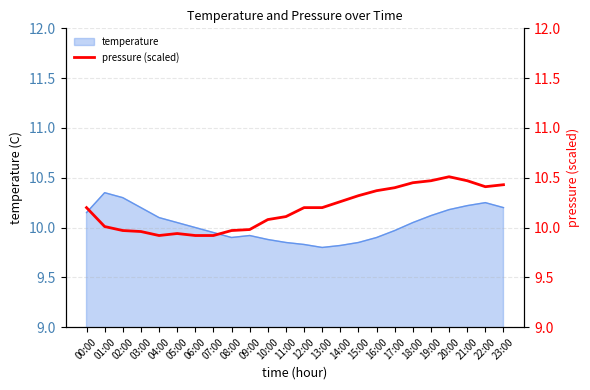

Is it true that temperature equals 3.7 at 09:00?

False